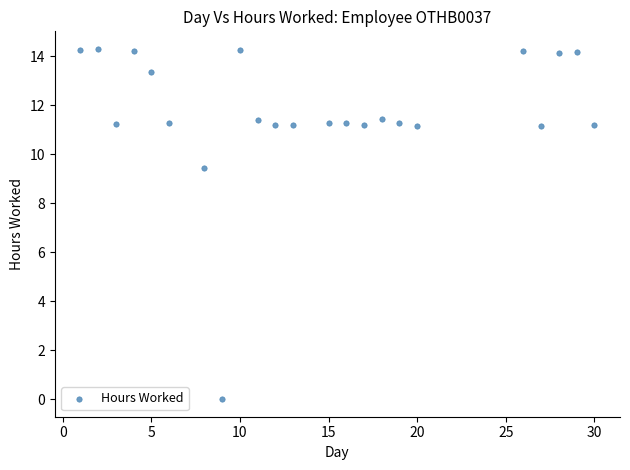

What Y value in the scatter plot is closest to 7?

9.5